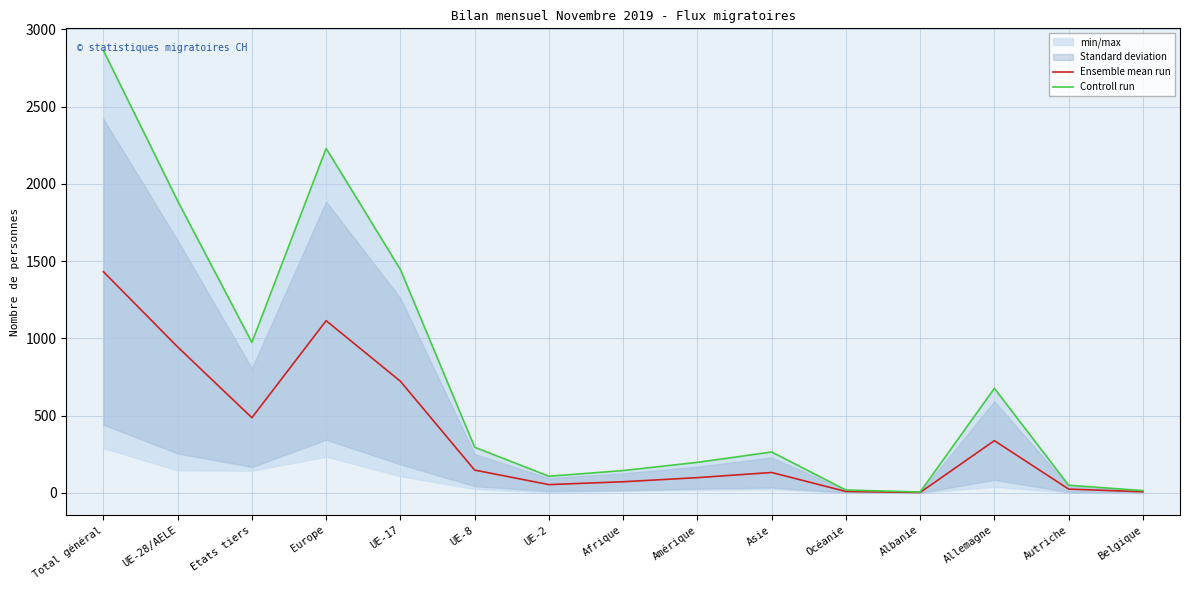

Reading left to right, extract all data points from this chart.

Ensemble mean run: Total général=1432.0	UE-28/AELE=945.0	Etats tiers=487.0	Europe=1115.0	UE-17=723.0	UE-8=148.0	UE-2=54.0	Afrique=72.5	Amérique=99.0	Asie=132.5	Océanie=9.5	Albanie=3.0	Allemagne=338.5	Autriche=25.0	Belgique=7.5
Controll run: Total général=2864.0	UE-28/AELE=1890.0	Etats tiers=974.0	Europe=2230.0	UE-17=1446.0	UE-8=296.0	UE-2=108.0	Afrique=145.0	Amérique=198.0	Asie=265.0	Océanie=19.0	Albanie=6.0	Allemagne=677.0	Autriche=50.0	Belgique=15.0